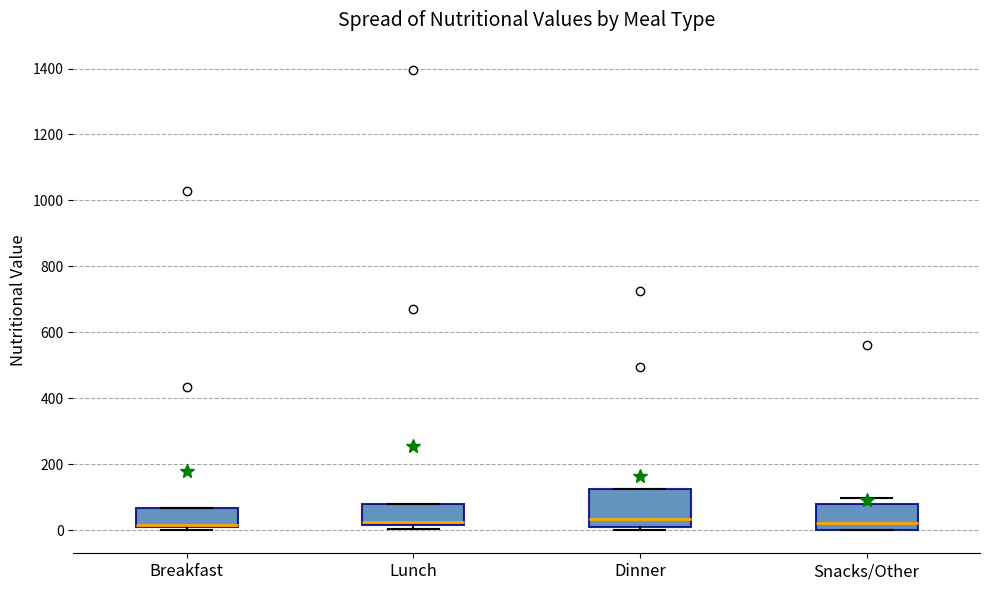

Reading left to right, read every box against the y-axis: the position of its median line, the range the box covers, and the ends of its whiskers. The values are not printed on the chart, so give them approximately, as read against the axis.

Breakfast: median 20, box 0 to 60, whiskers 0 (just below the box's lower edge) to 60
Lunch: median 20 (just above the box's lower edge), box 20 to 80, whiskers 0 to 80
Dinner: median 40, box 20 to 120, whiskers 0 to 120
Snacks/Other: median 20, box 0 to 80, whiskers 0 to 100